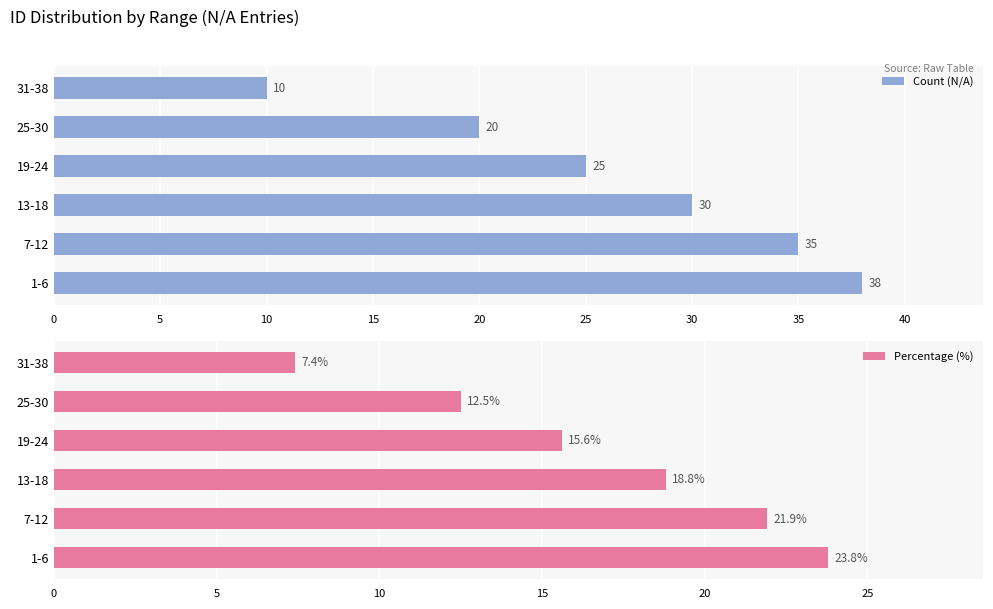

List the series in order of their peak value, lowest first.

Percentage (%), Count (N/A)